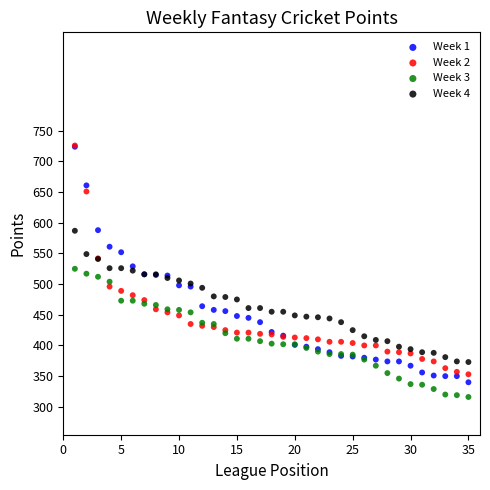

Which series reaches the minimum Y coordinate?

Week 3